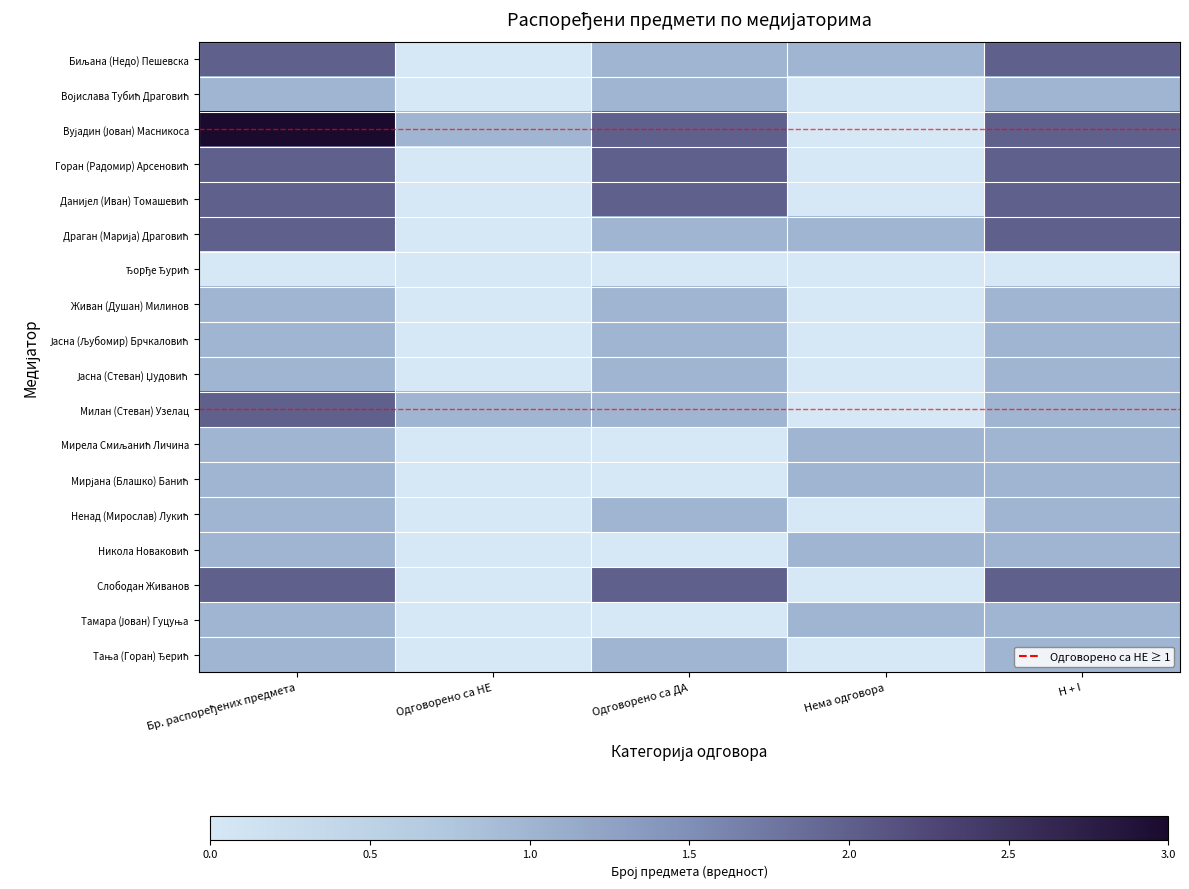

What is the spread (max minus min) of values at Бр. распоређених предмета?

3